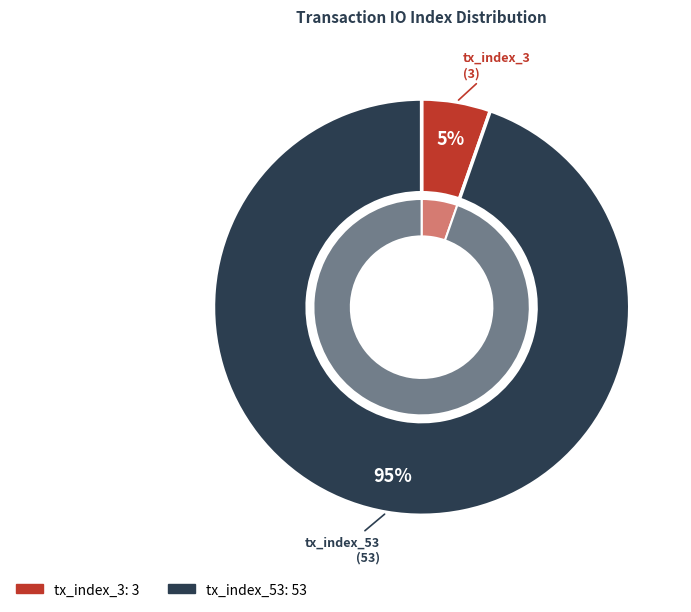

Which slice is the largest?

tx_index_53